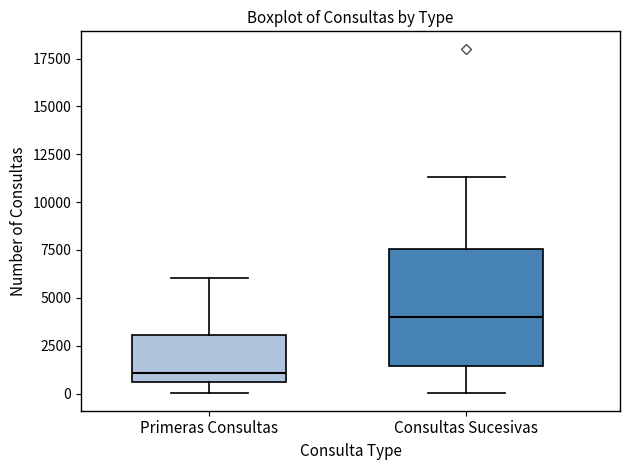

Reading left to right, read every box against the y-axis: the position of its median line, the range the box covers, and the ends of its whiskers. The values are not printed on the chart, so give them approximately, as read against the axis.

Primeras Consultas: median 1000, box 500 to 3000, whiskers 0 to 6000
Consultas Sucesivas: median 4000, box 1500 to 7500, whiskers 0 to 11500